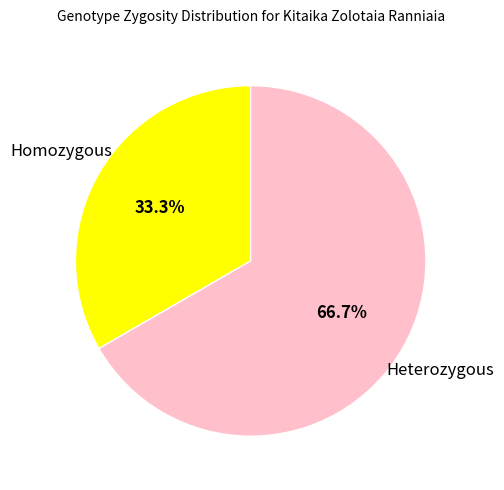

Does Homozygous represent more than half of the total?

No